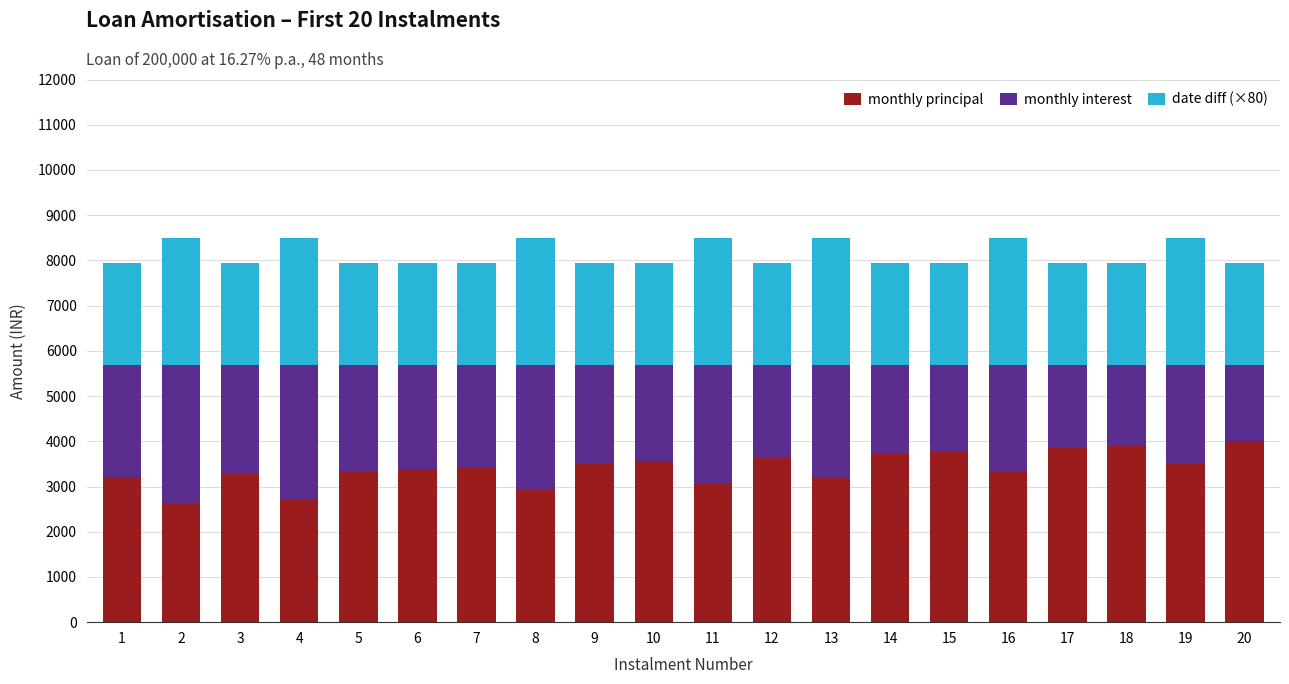

What is the total value across all series at 19?

8495.7